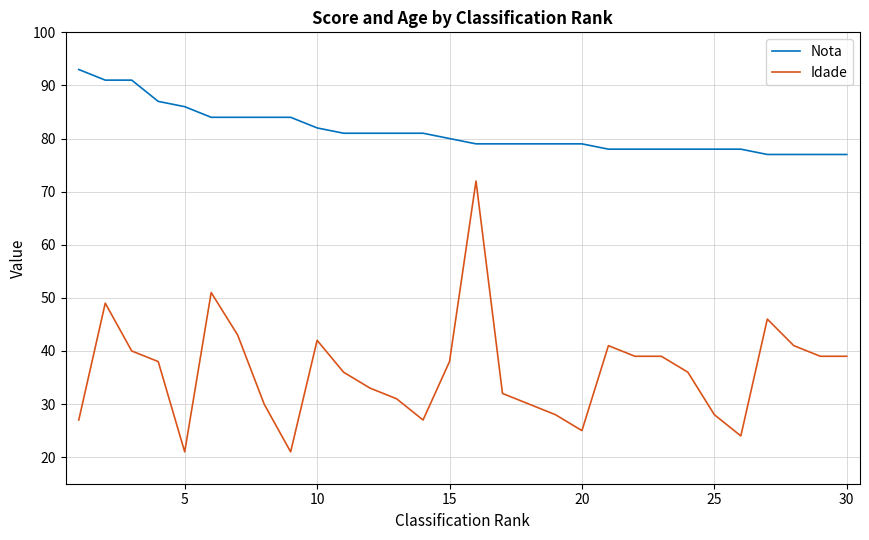

List the series in order of their overall mean, highest first.

Nota, Idade